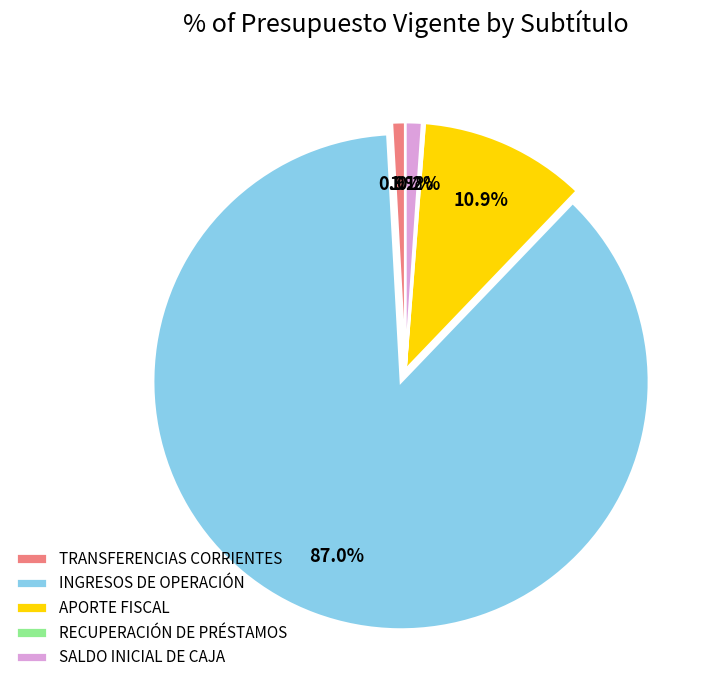

To the nearest percent, what is the difference between the largest and smallest slice percentages?

87%